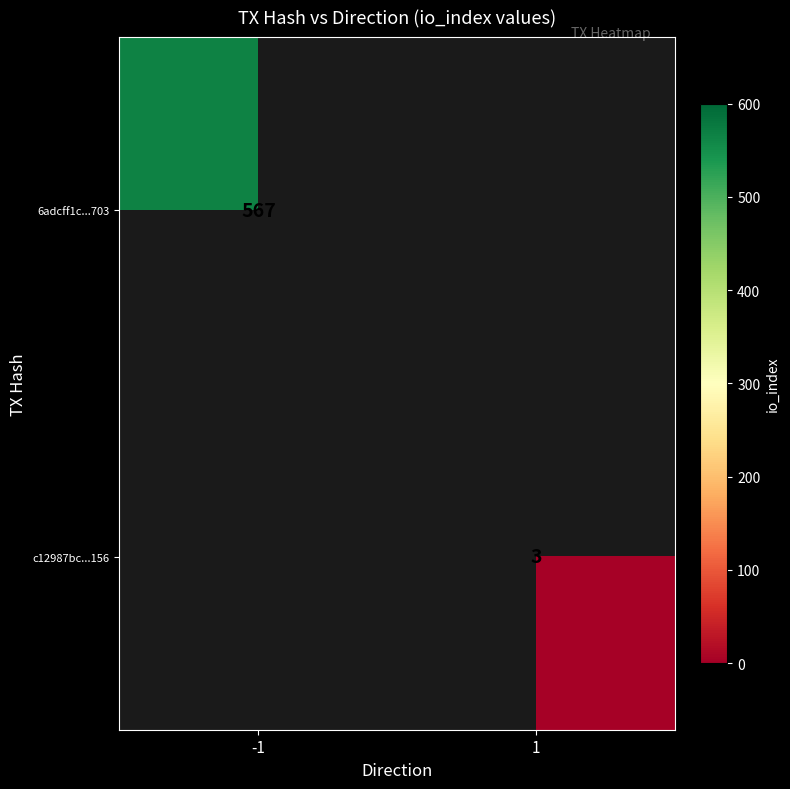

The value of 6adcff1c...703 at -1 is 567. True or false?

True